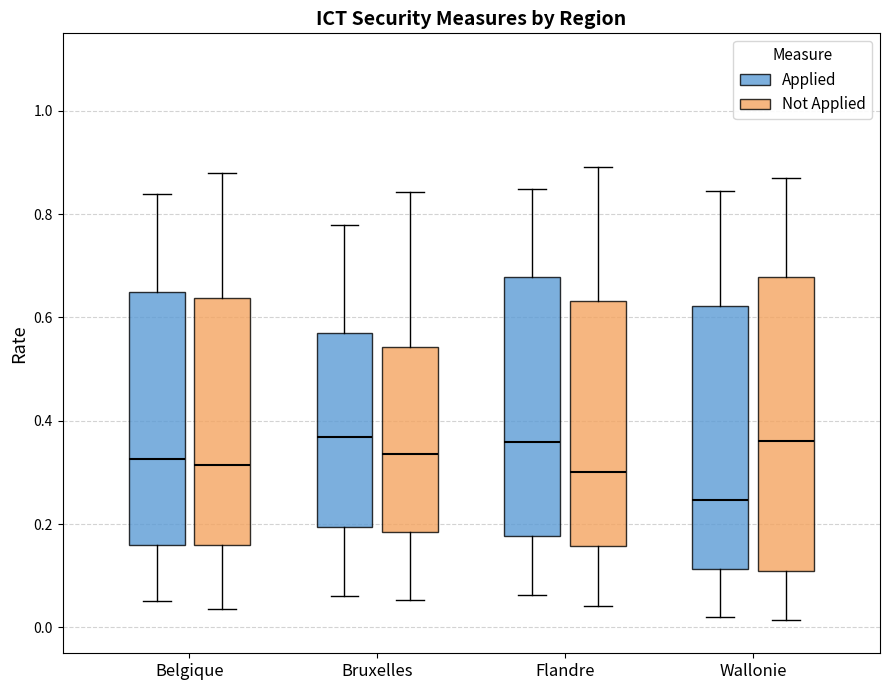

Reading left to right, read every box against the y-axis: the position of its median line, the range the box covers, and the ends of its whiskers. The values are not printed on the chart, so give them approximately, as read against the axis.

Belgique (Applied): median 0.32, box 0.16 to 0.64, whiskers 0.06 to 0.84
Belgique (Not Applied): median 0.32, box 0.16 to 0.64, whiskers 0.04 to 0.88
Bruxelles (Applied): median 0.36, box 0.20 to 0.58, whiskers 0.06 to 0.78
Bruxelles (Not Applied): median 0.34, box 0.18 to 0.54, whiskers 0.06 to 0.84
Flandre (Applied): median 0.36, box 0.18 to 0.68, whiskers 0.06 to 0.84
Flandre (Not Applied): median 0.30, box 0.16 to 0.64, whiskers 0.04 to 0.90
Wallonie (Applied): median 0.24, box 0.12 to 0.62, whiskers 0.02 to 0.84
Wallonie (Not Applied): median 0.36, box 0.10 to 0.68, whiskers 0.02 to 0.88